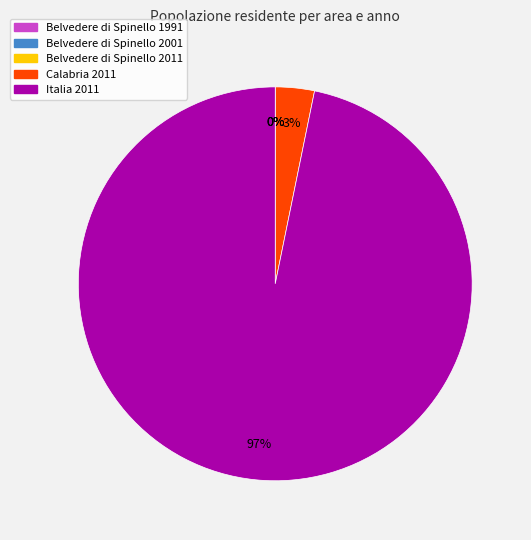

Is the sum of Calabria 2011 and Italia 2011 greater than half?

Yes